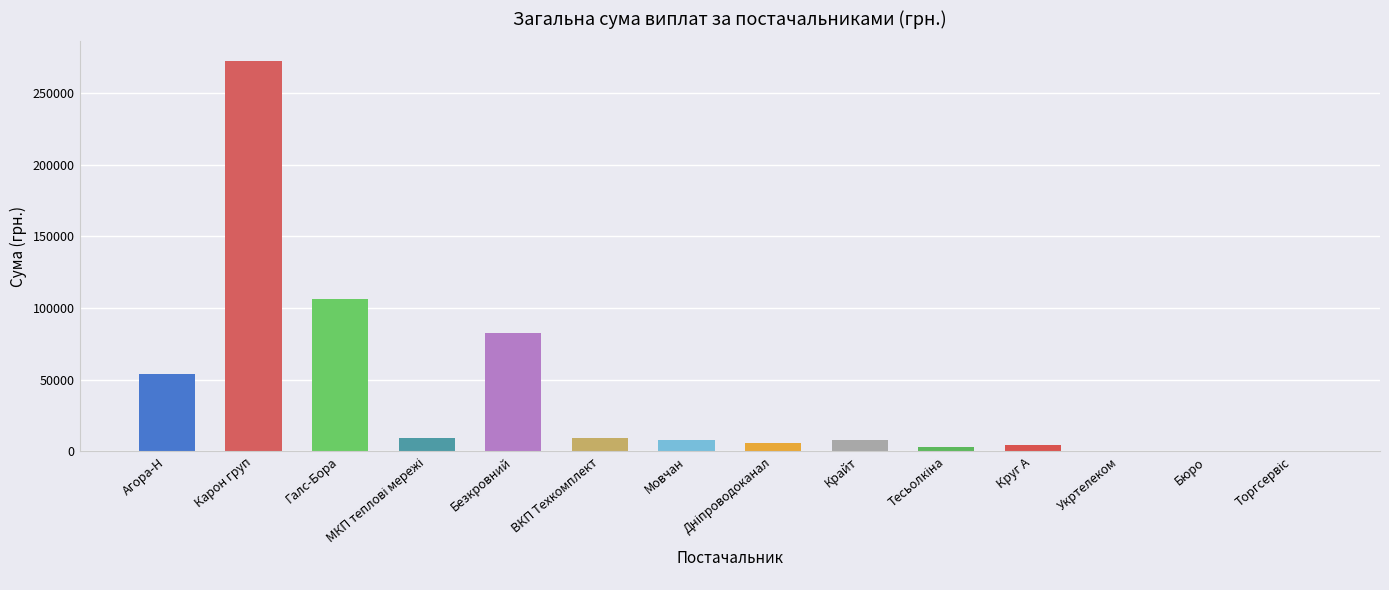

Which label corresponds to the largest value in the chart?

Карон груп